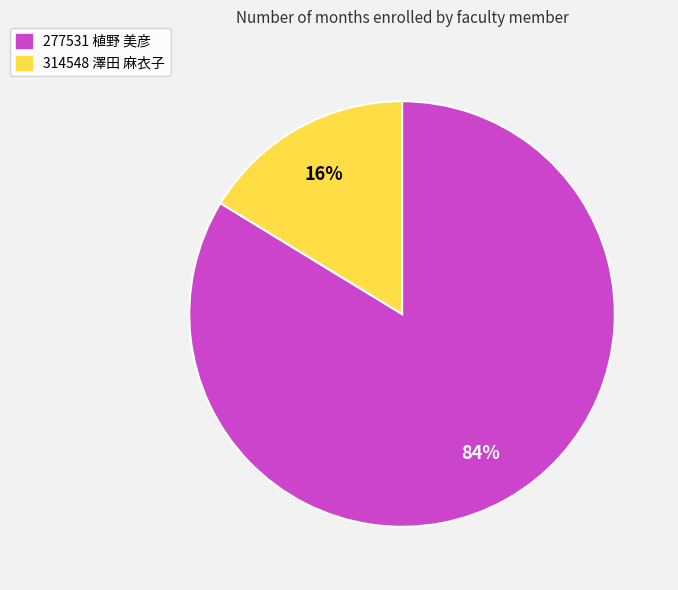

The 314548 澤田 麻衣子 slice represents 16% of the pie. True or false?

True